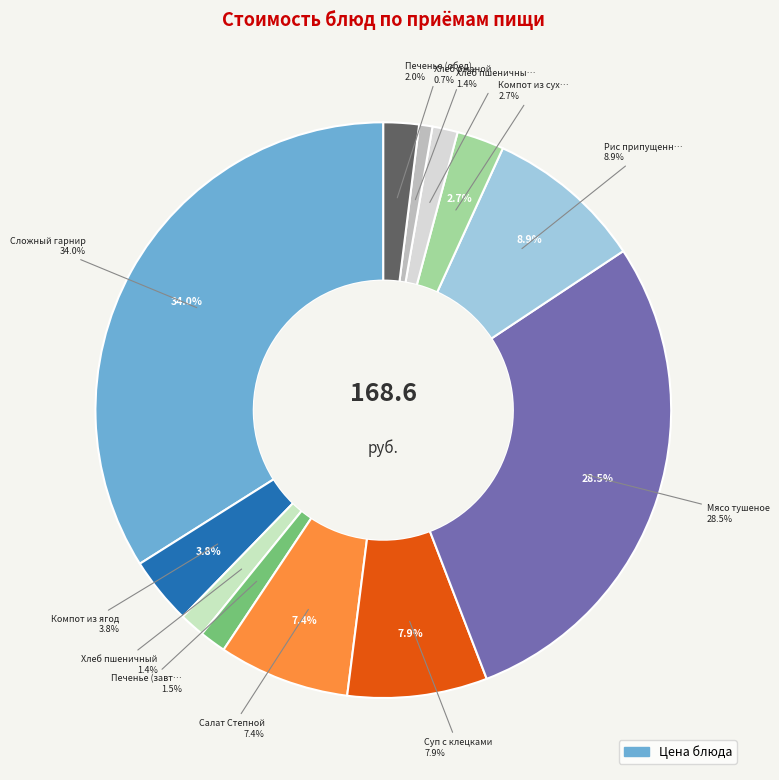

How many segments does this pie chart have?

12